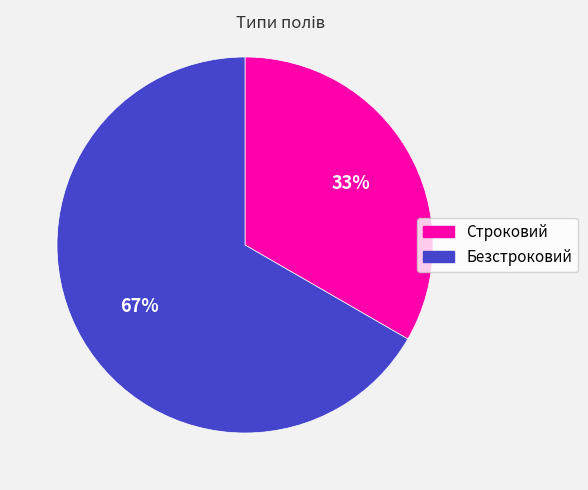

Which category has the biggest portion of the pie?

Безстроковий